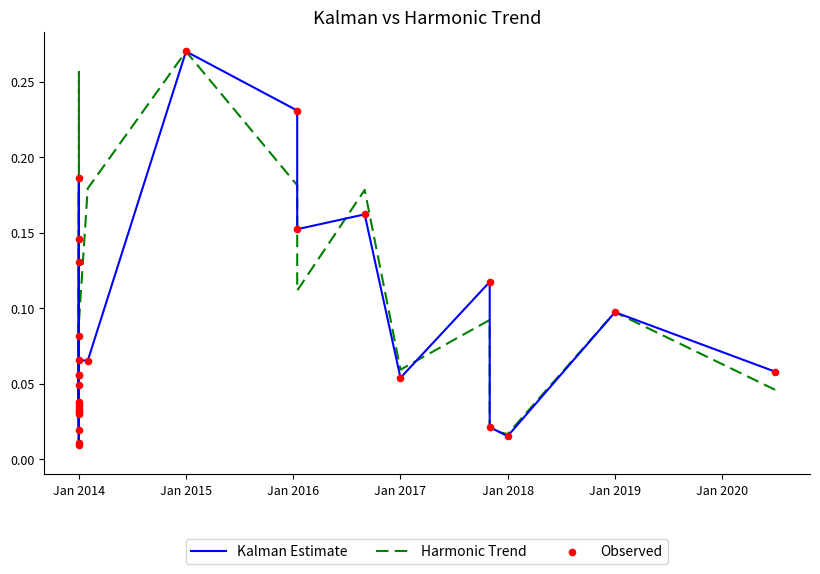

What are all the series names shown in the legend?

Kalman Estimate, Harmonic Trend, Observed